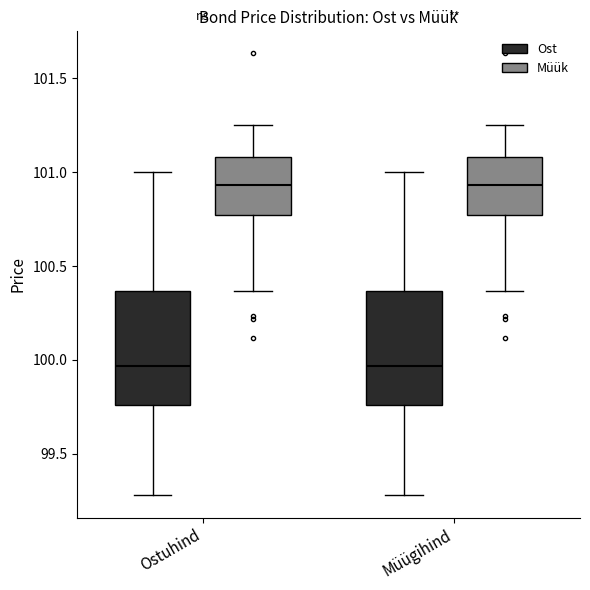

Where does the median line of the box for Müügihind (Müük) sit on the y-axis? The values are not printed on the chart, so give them approximately, as read against the axis.

100.95